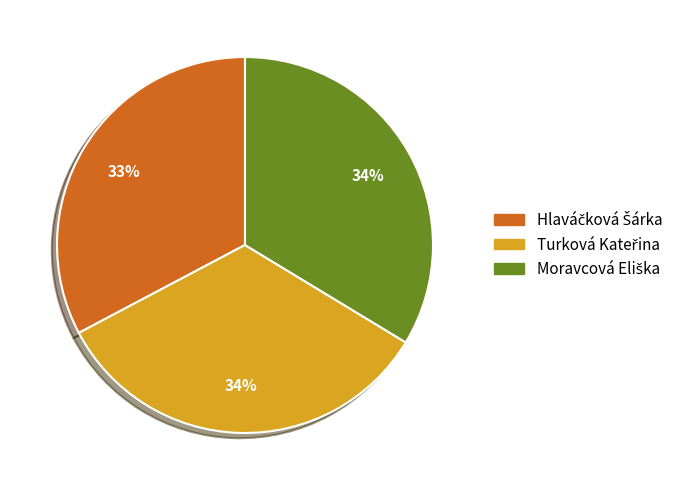

Is there any slice that represents more than half of the pie?

No